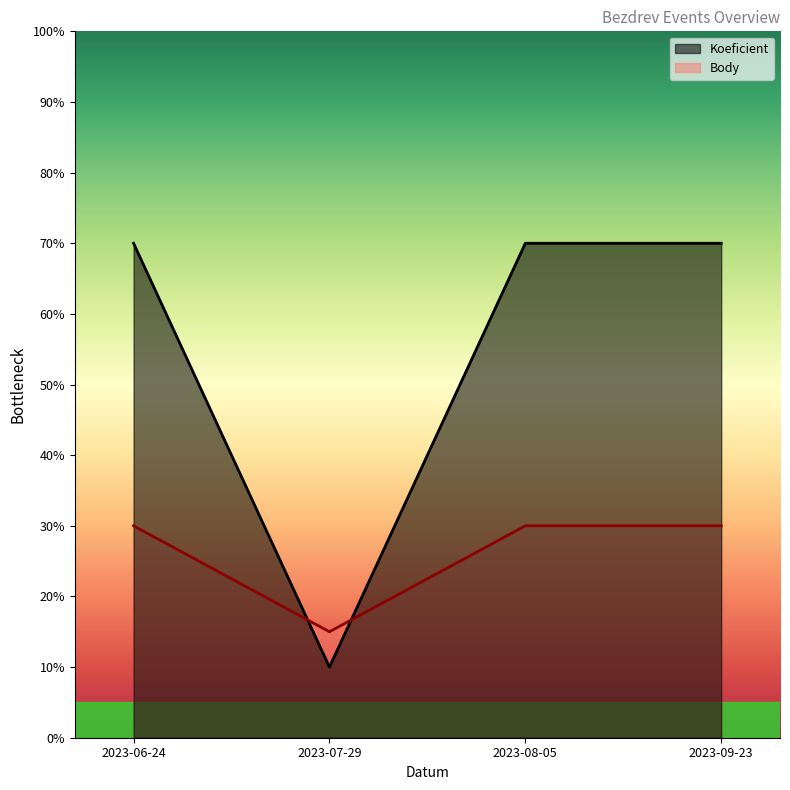

What position from the right is 2023-09-23?

1